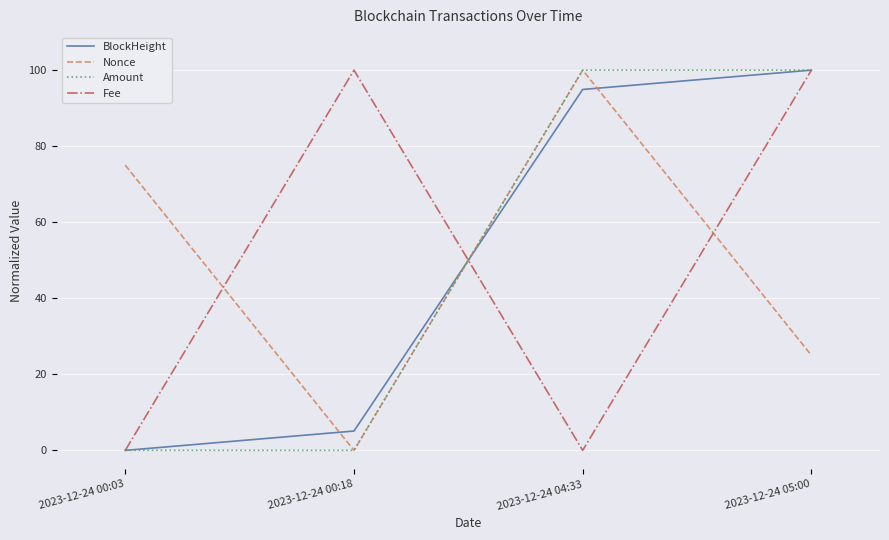

What is the total value across all series at 2023-12-24 00:03?

75.0